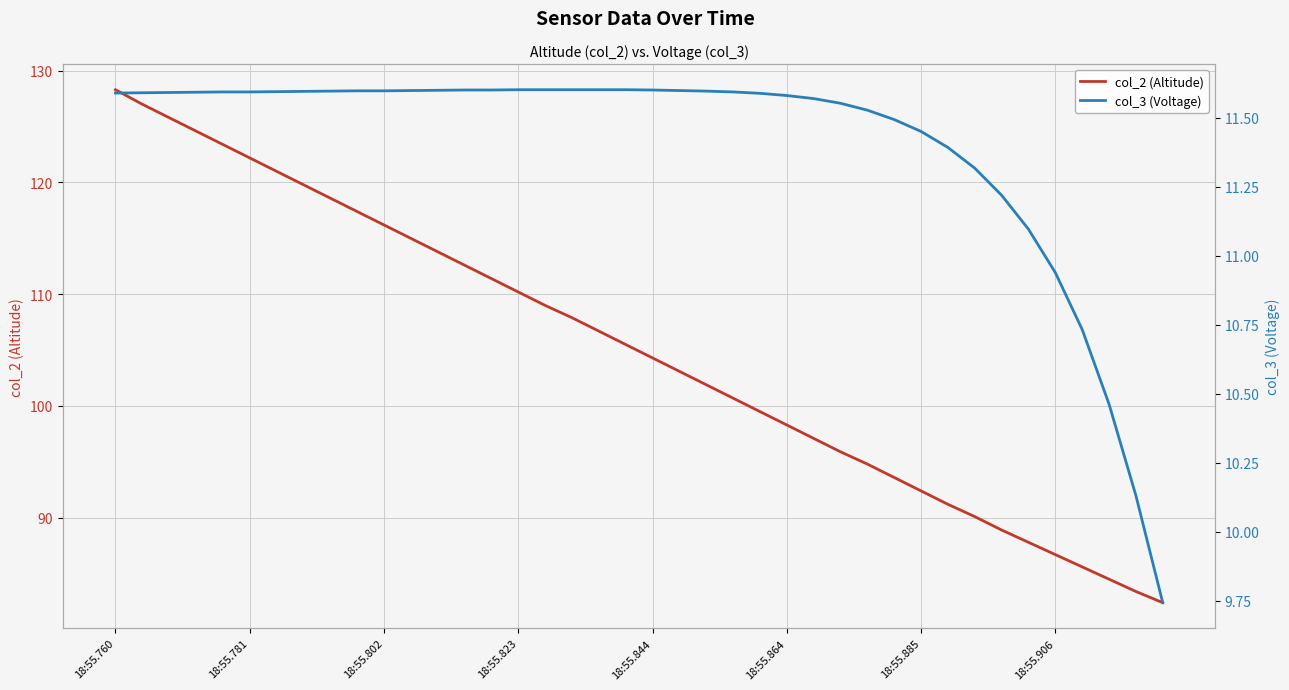

What is the maximum value for col_2 (Altitude)?

128.3